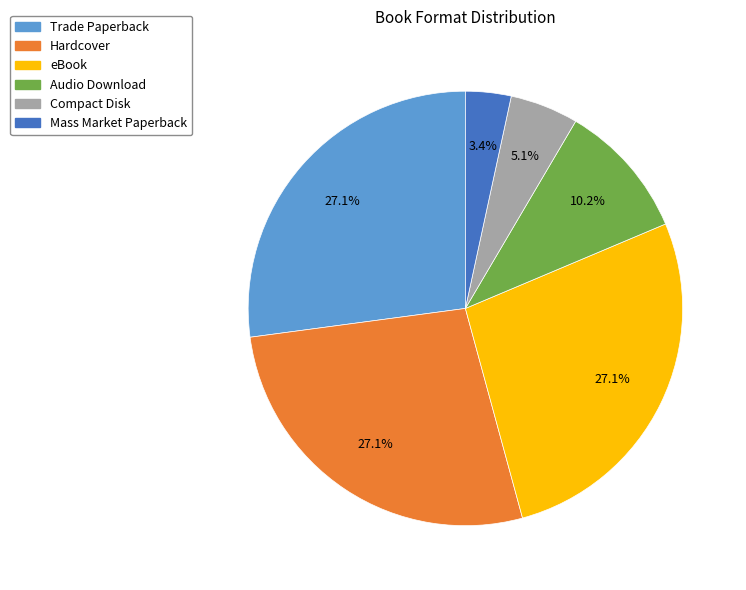

Is there a majority slice in this chart?

No